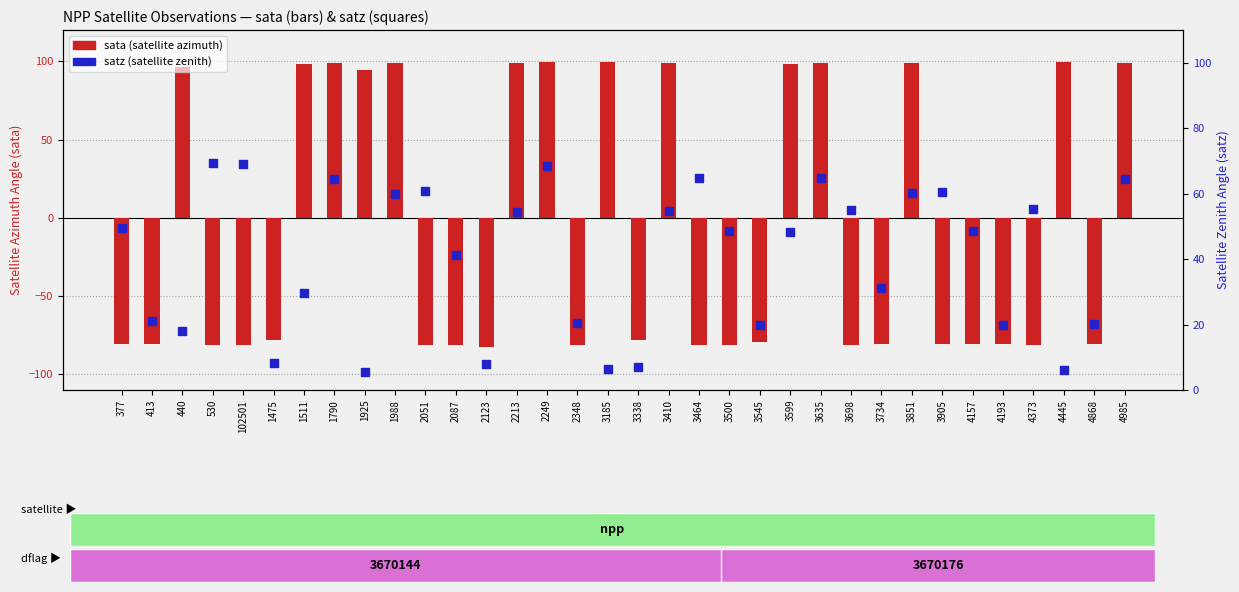

What are all the series names shown in the legend?

sata (satellite azimuth), satz (satellite zenith)